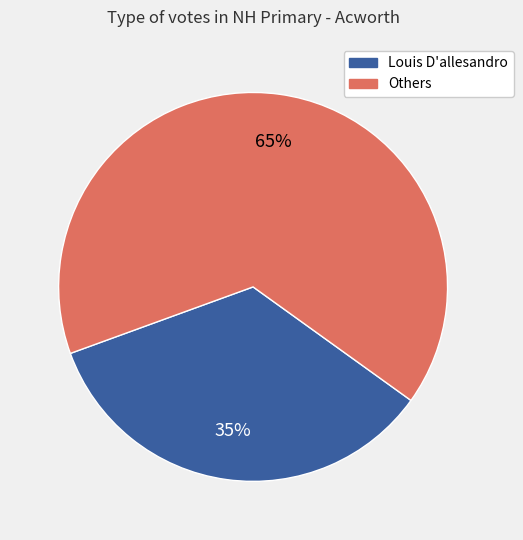

Is there a majority slice in this chart?

Yes